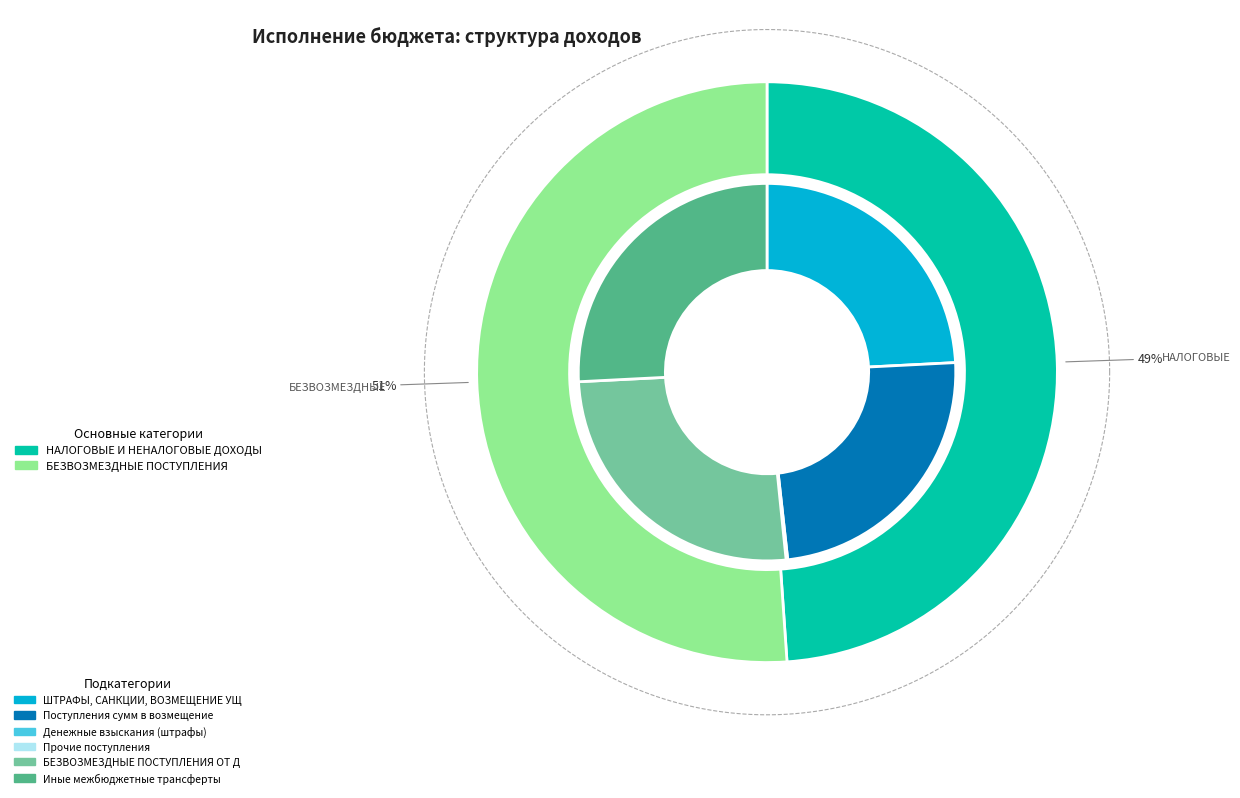

Rank the categories by value from highest to lowest.

БЕЗВОЗМЕЗДНЫЕ ПОСТУПЛЕНИЯ, НАЛОГОВЫЕ И НЕНАЛОГОВЫЕ ДОХОДЫ